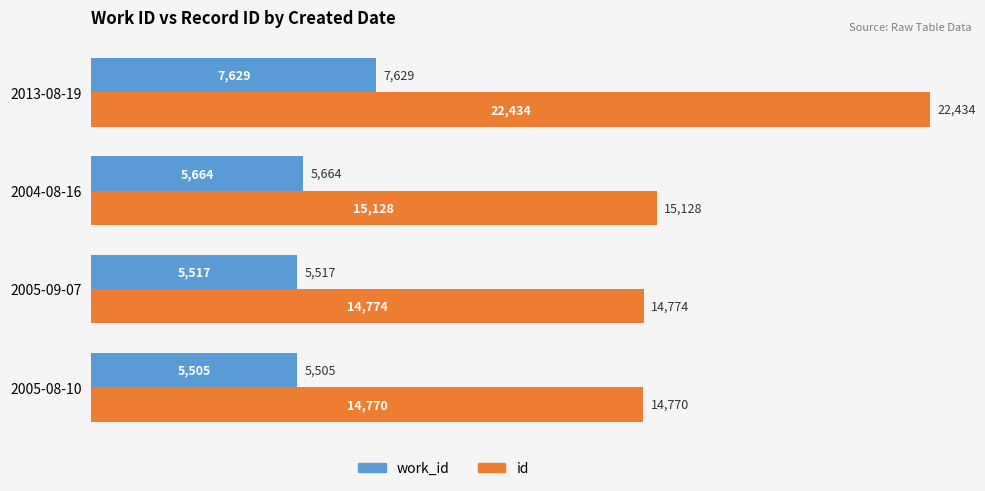

What is the approximate value of id at 2005-09-07, to the nearest 100?

14800